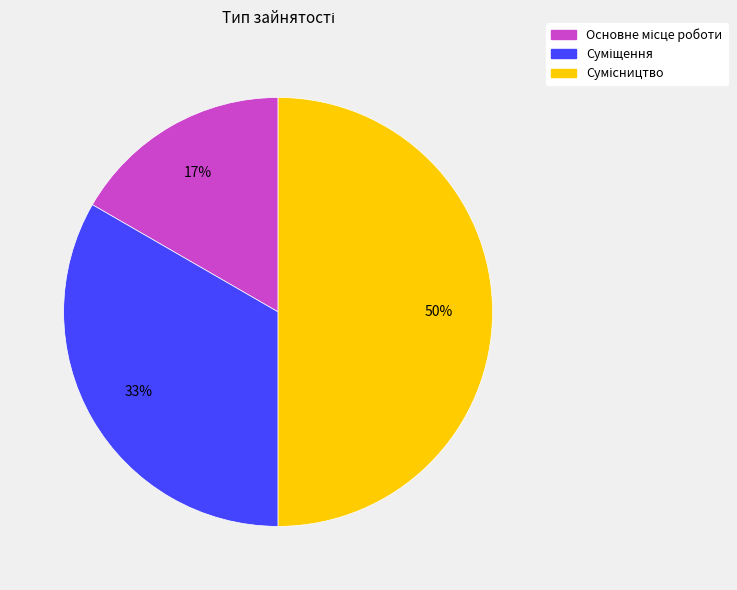

To the nearest percent, what is the difference between the largest and smallest slice percentages?

33%